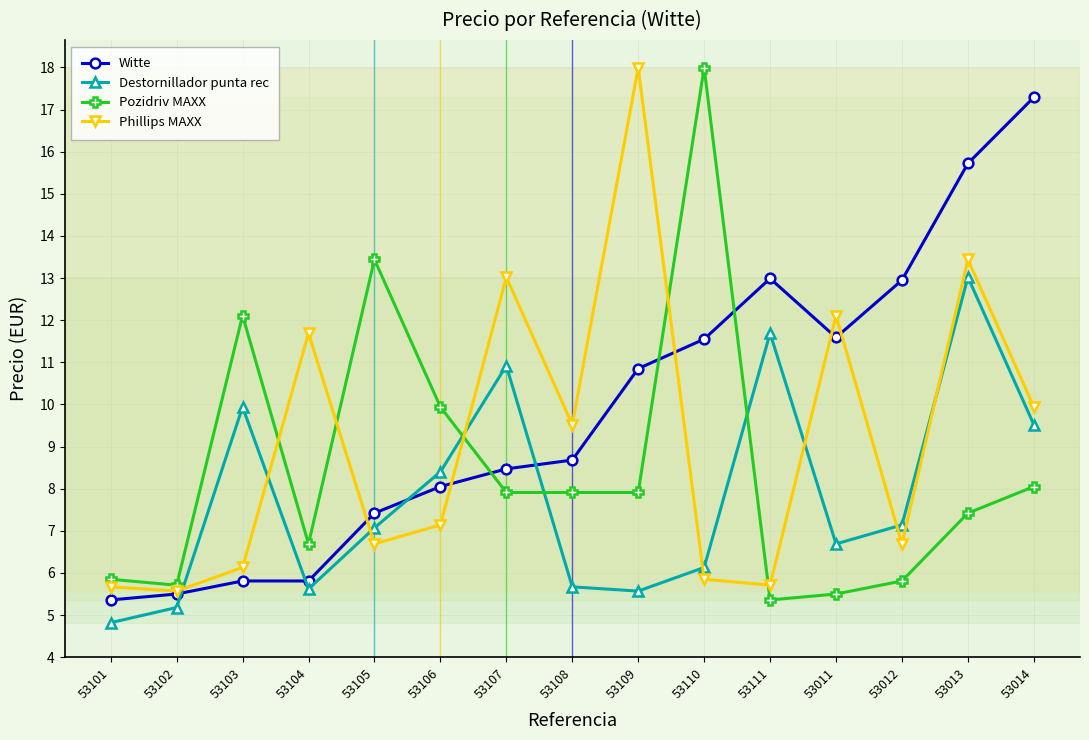

Rank the series by their average value, from lowest to highest.

Destornillador punta rec, Pozidriv MAXX, Phillips MAXX, Witte